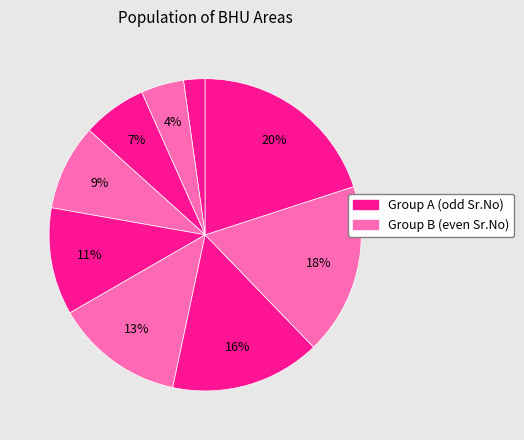

To the nearest percent, what is the difference between the largest and smallest slice percentages?

18%